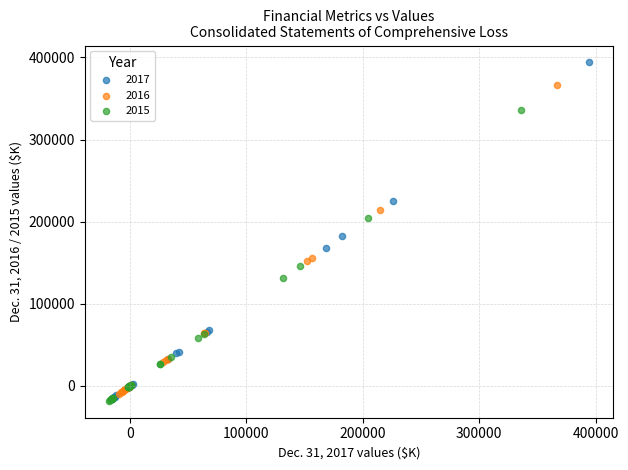

Which series has the widest spread of Y values?

2017